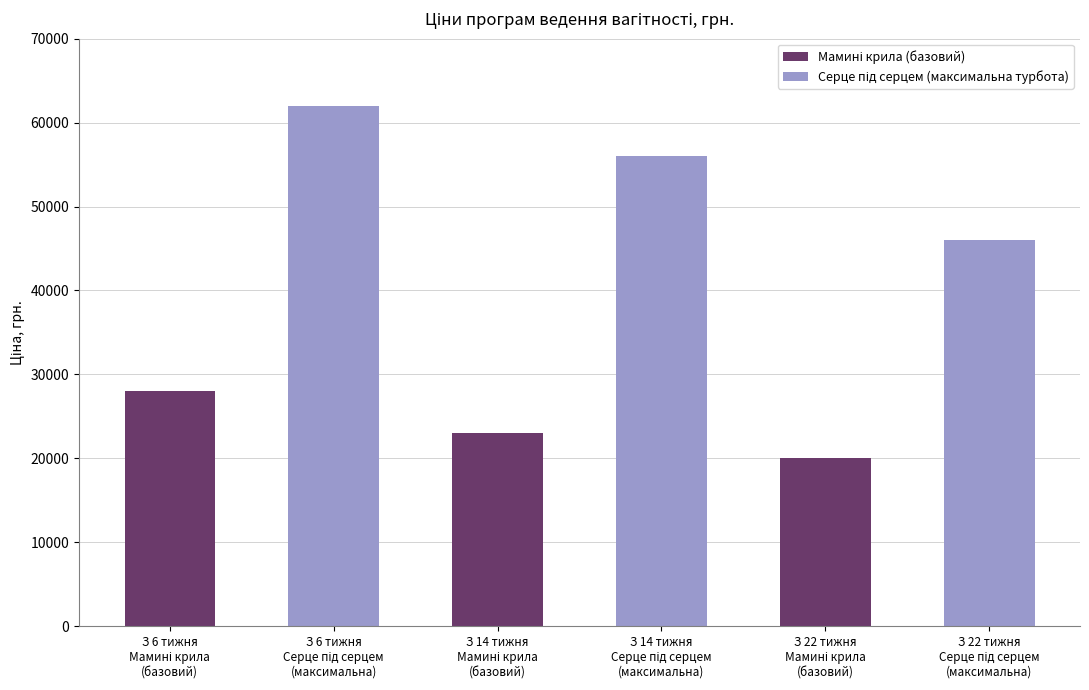

What is the minimum value shown in the chart?

20000